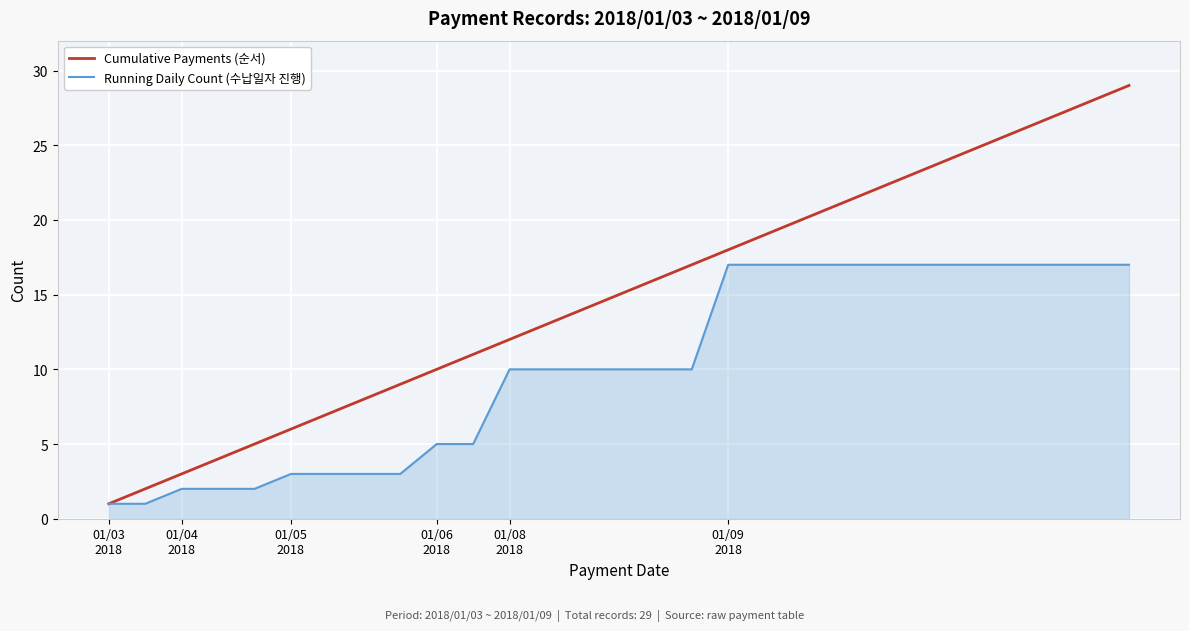

Reading left to right, extract all data points from this chart.

Cumulative Payments (순서): 1	2	3	4	5	6	7	8	9	10	11	12	13	14	15	16	17	18	19	20	21	22	23	24	25	26	27	28	29
Running Daily Count (수납일자 진행): 1	1	2	2	2	3	3	3	3	5	5	10	10	10	10	10	10	17	17	17	17	17	17	17	17	17	17	17	17